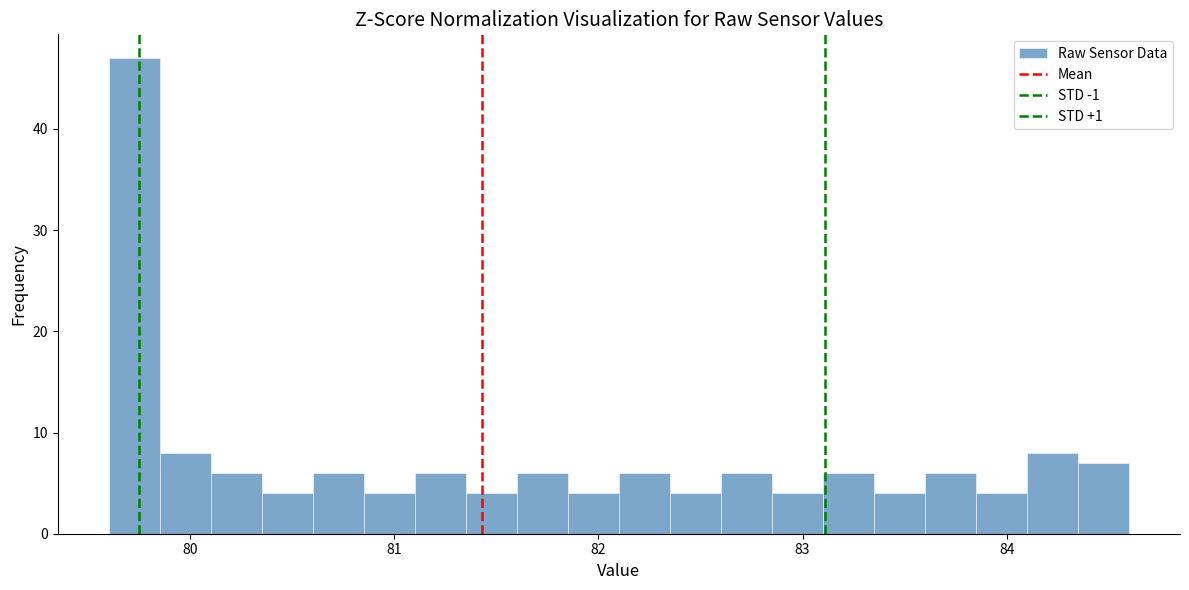

Around what value on the x-axis is the tallest bar? Give the approximate position of its centre, as read against the axis.

79.7